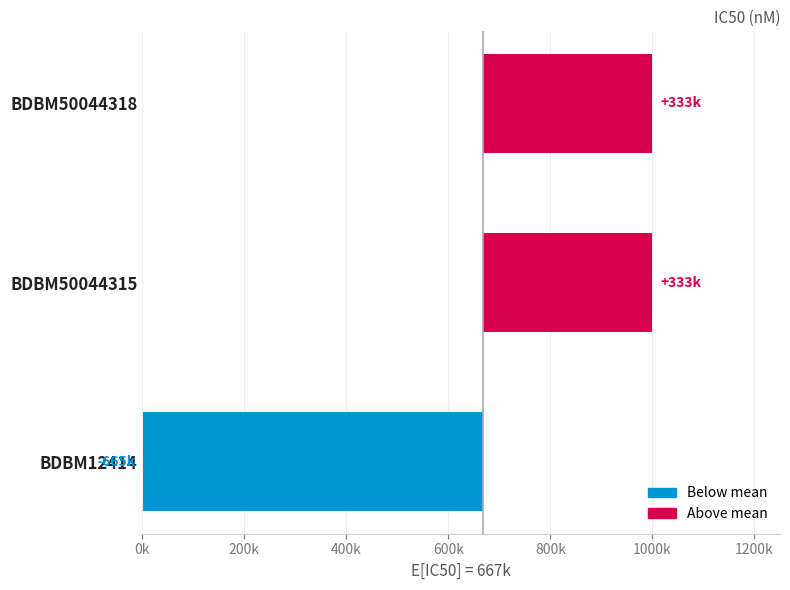

Reading left to right, list all the values displayed in this chart.

-665333.3	332666.7	332666.7